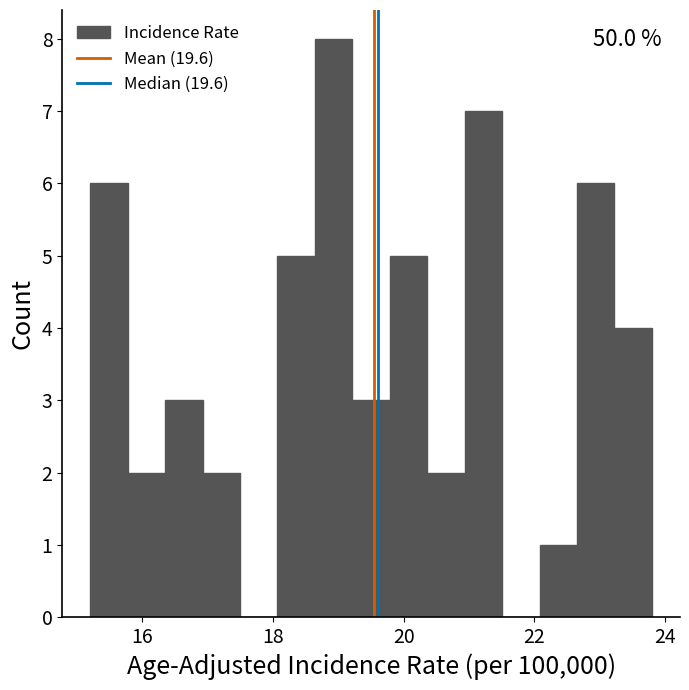

Around what value on the x-axis is the tallest bar? Give the approximate position of its centre, as read against the axis.

19.0